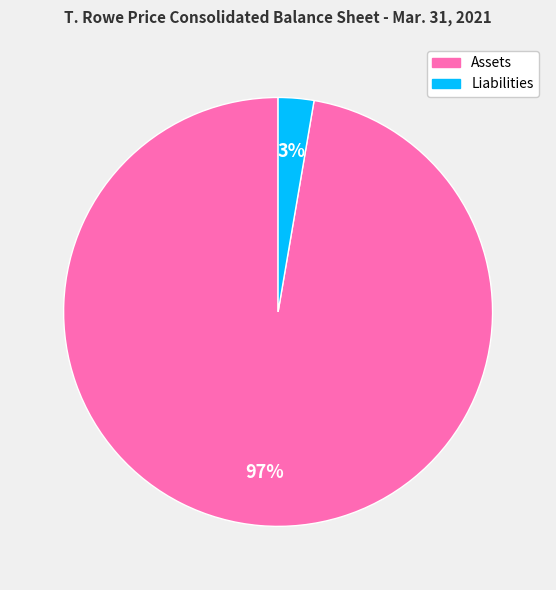

How many segments does this pie chart have?

2